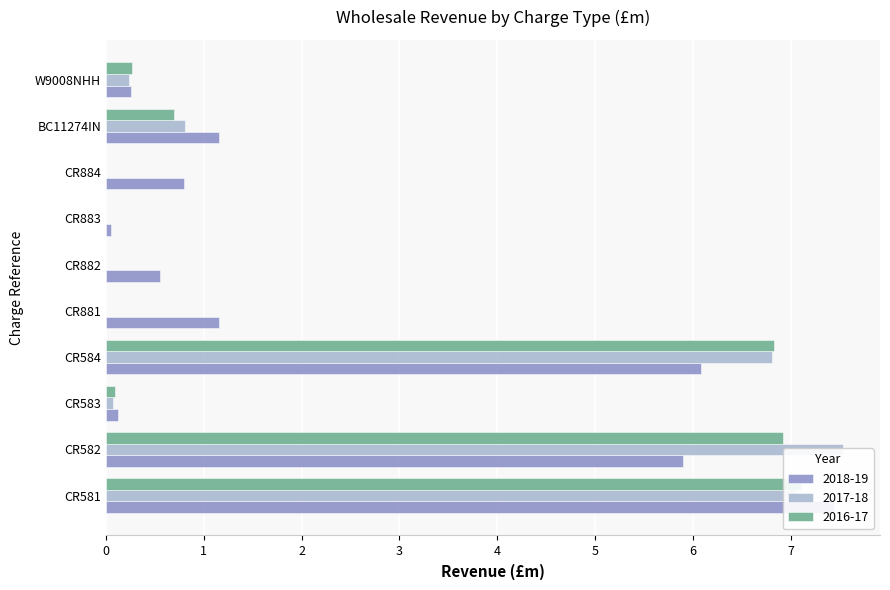

What is the average value of the 2017-18 series?

2.3